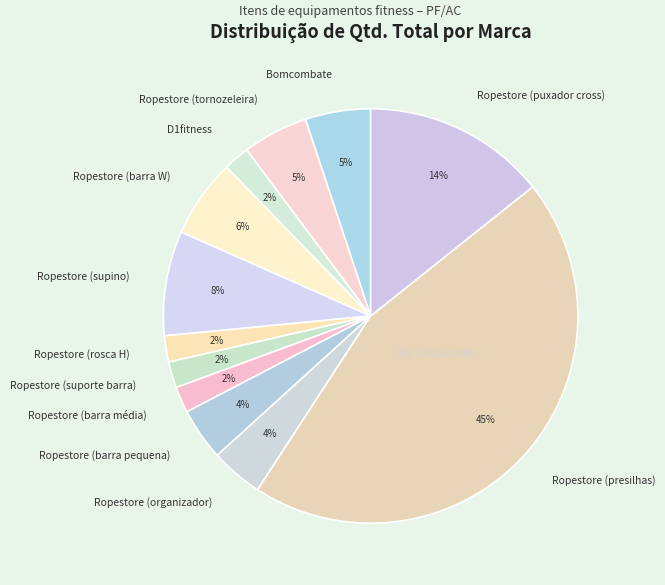

Is Ropestore (presilhas) the majority of the pie?

No